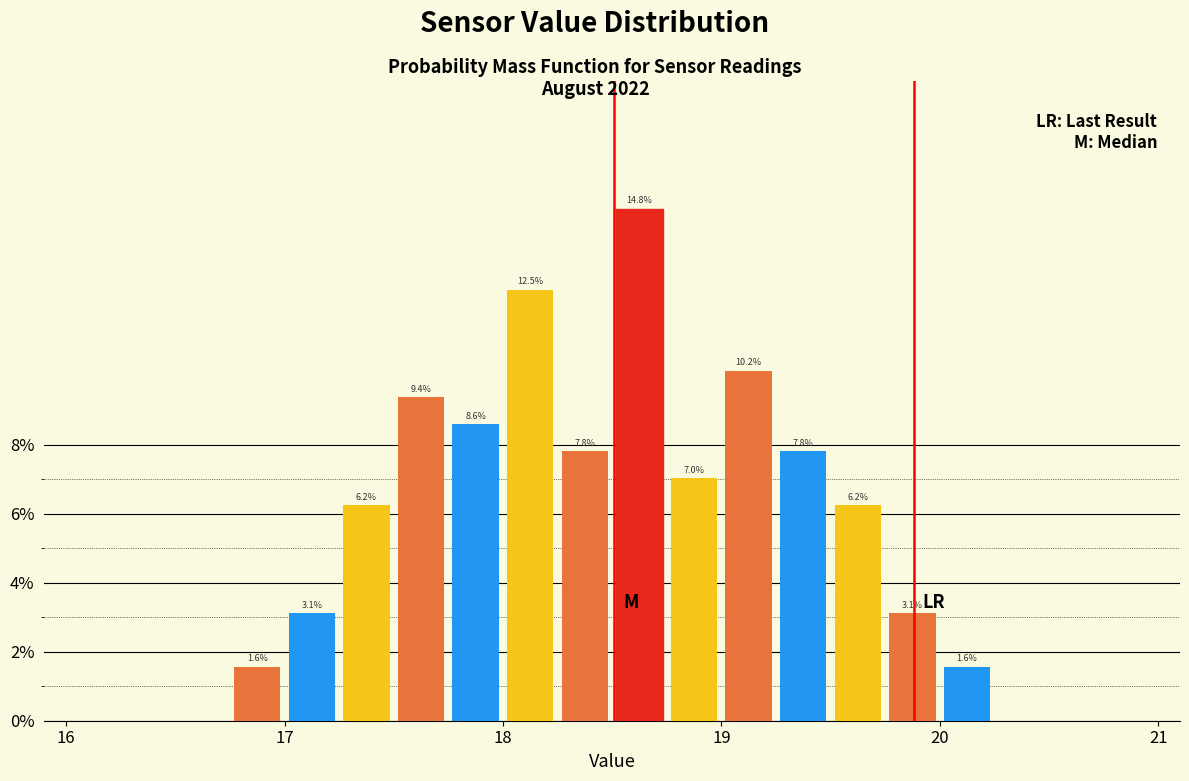

Read against the x-axis, roughly where is the centre of the tallest bar?

18.6